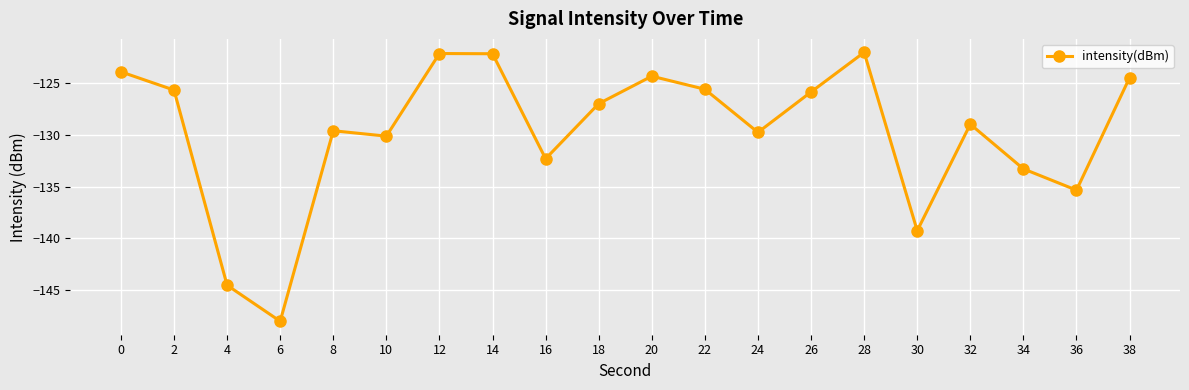

Which category has the lowest value across all series?

6